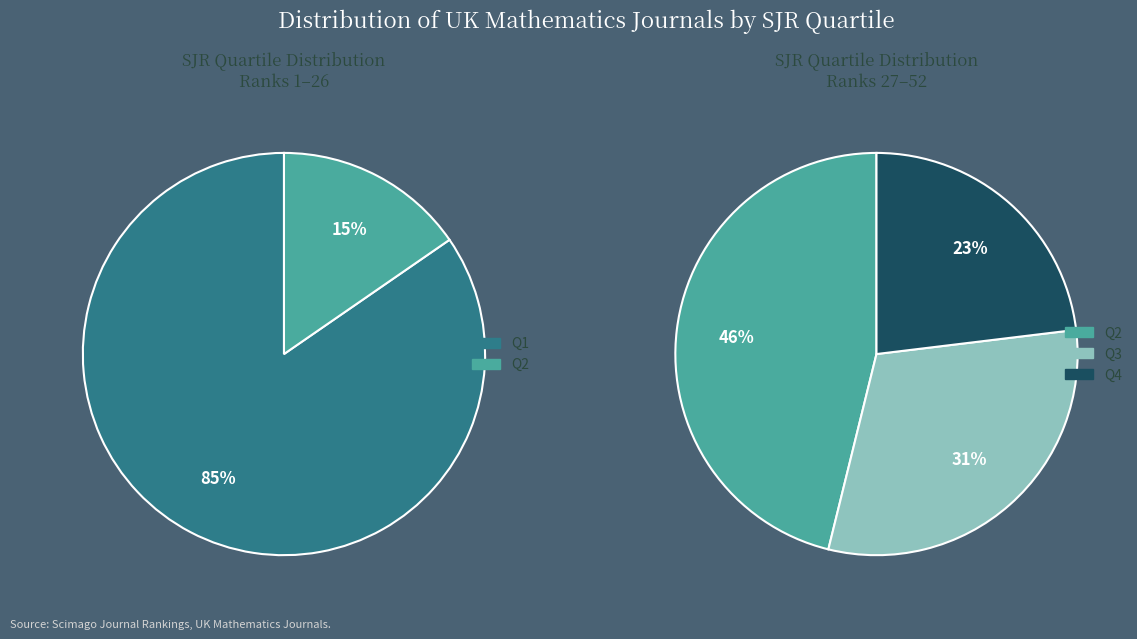

What is the ratio of the value at Q3 to the value at Q1?

0.4